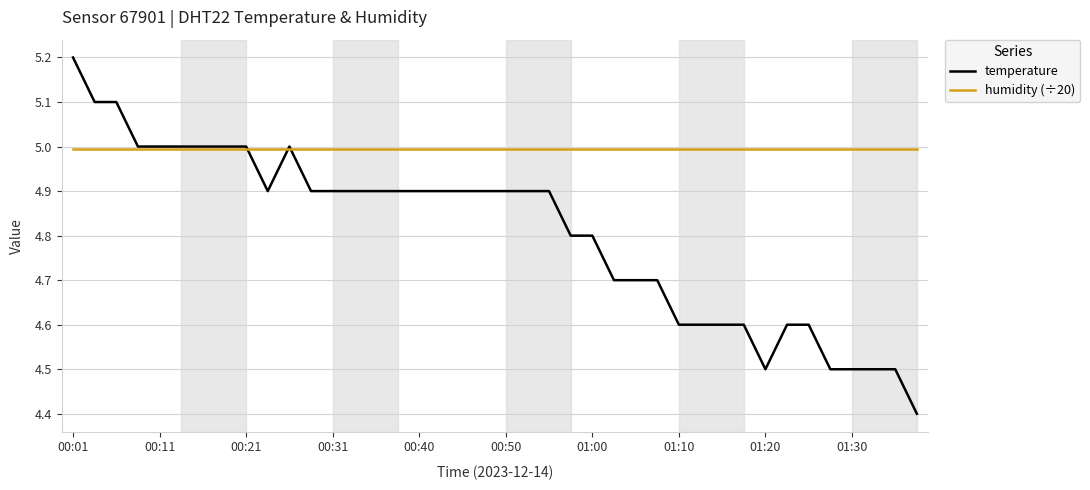

What is the minimum value shown in the chart?

4.4